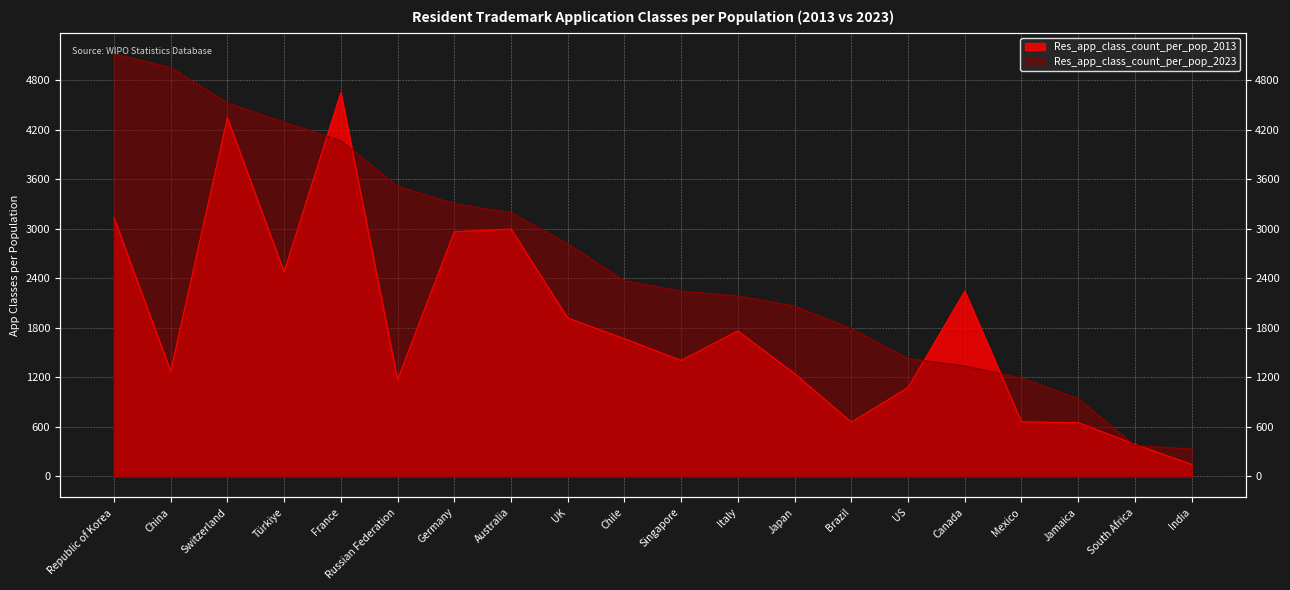

The Res_app_class_count_per_pop_2023 series shows 3303 at Germany. True or false?

True